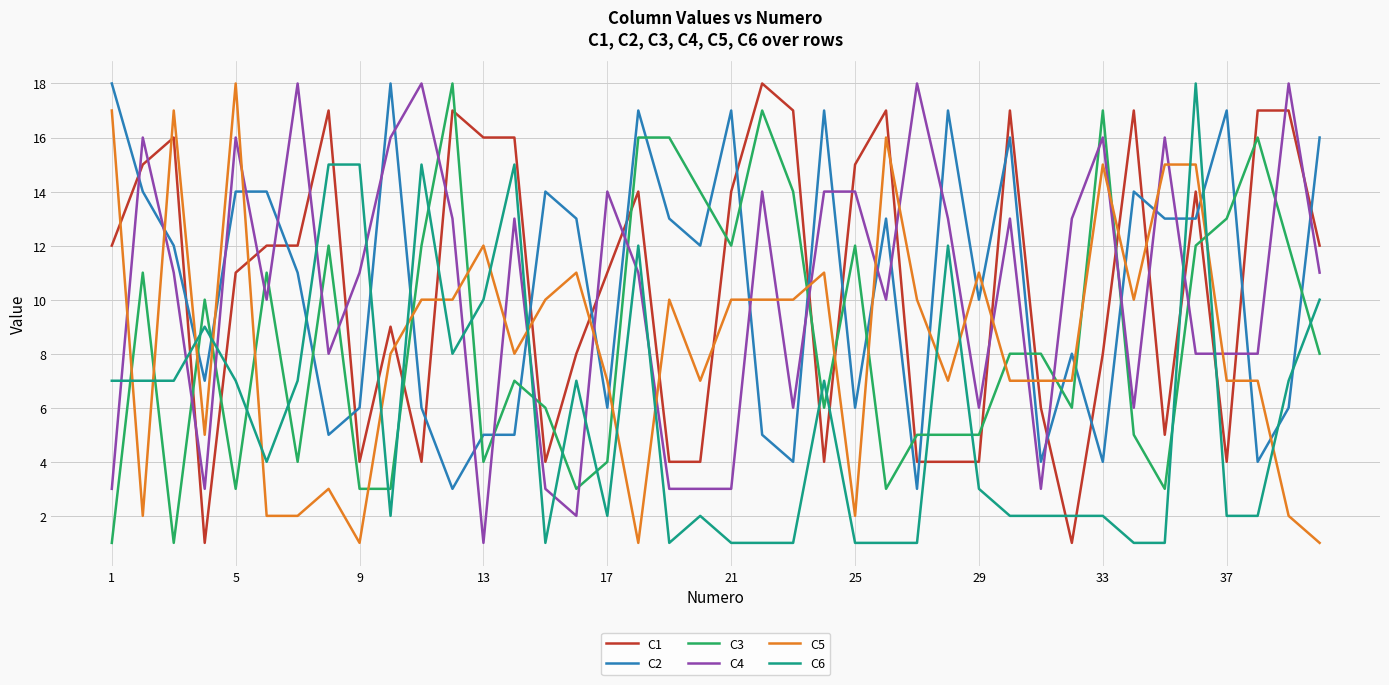

True or false: C4 and C1 cross at least once.

True